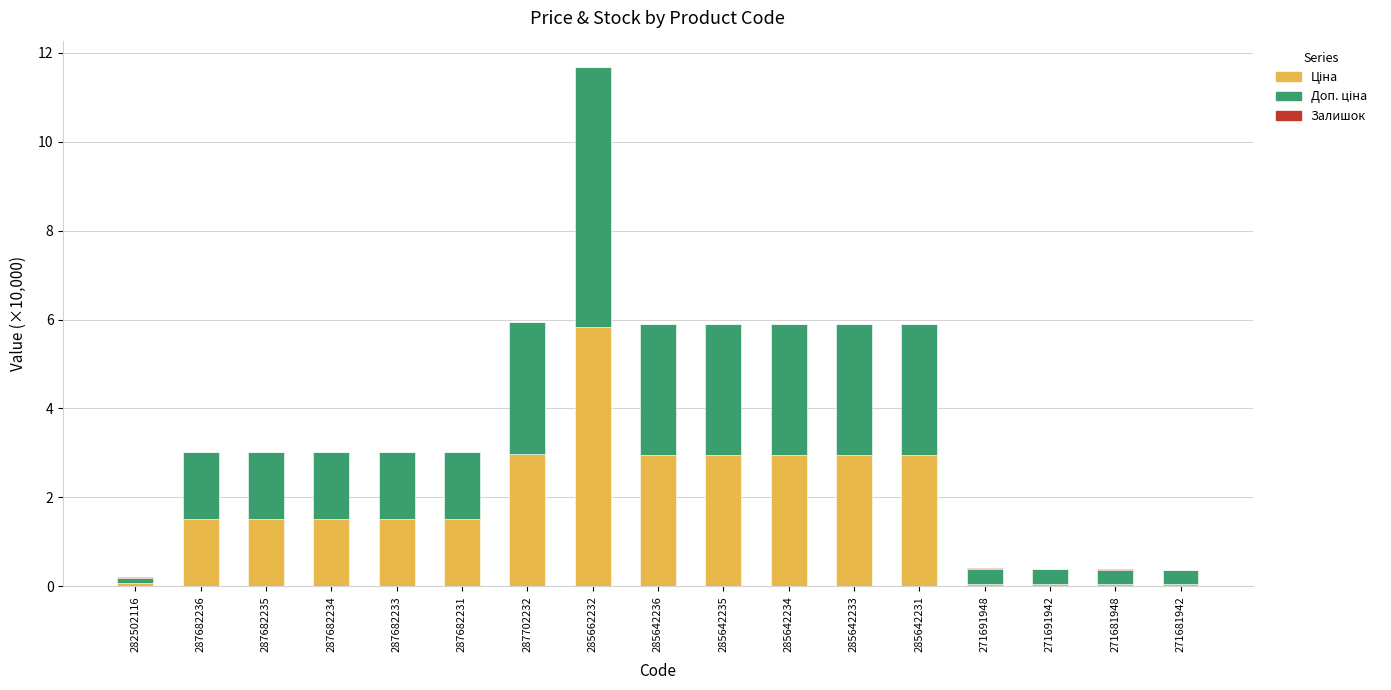

At which category is the sum across all series the highest?

285662232